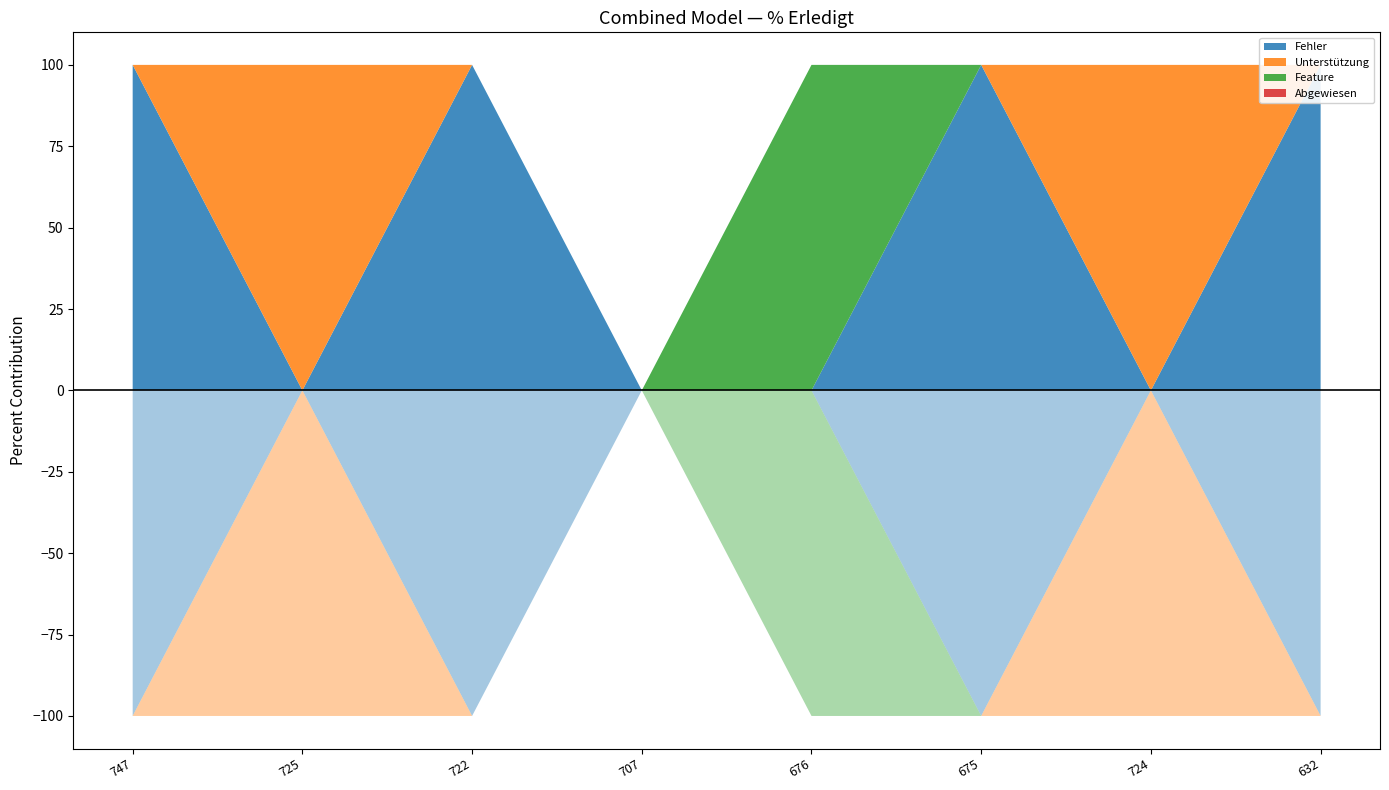

Reading left to right, list all the values displayed in this chart.

Fehler: 747=100	725=0	722=100	707=0	676=0	675=100	724=0	632=100
Unterstützung: 747=0	725=100	722=0	707=0	676=0	675=0	724=100	632=0
Feature: 747=0	725=0	722=0	707=0	676=100	675=0	724=0	632=0
Abgewiesen: 747=0	725=0	722=0	707=0	676=0	675=0	724=0	632=0